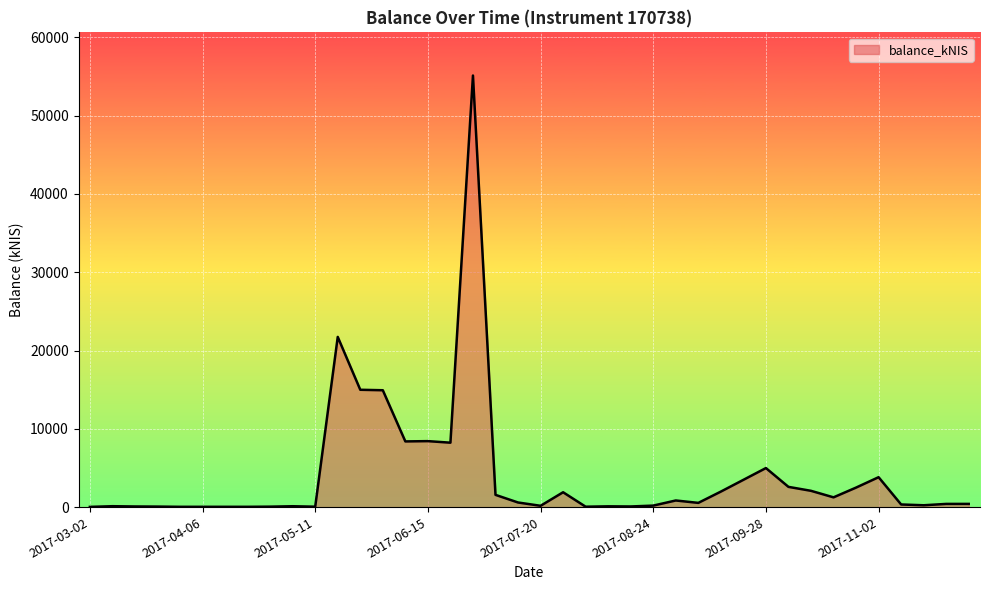

What is the maximum value shown in the chart?

55115.4